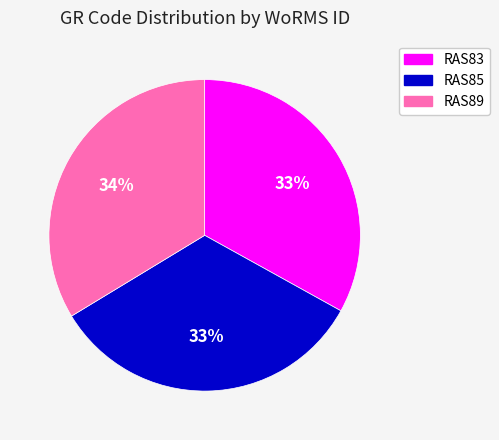

What percentage is the RAS89 slice, to the nearest percent?

34%